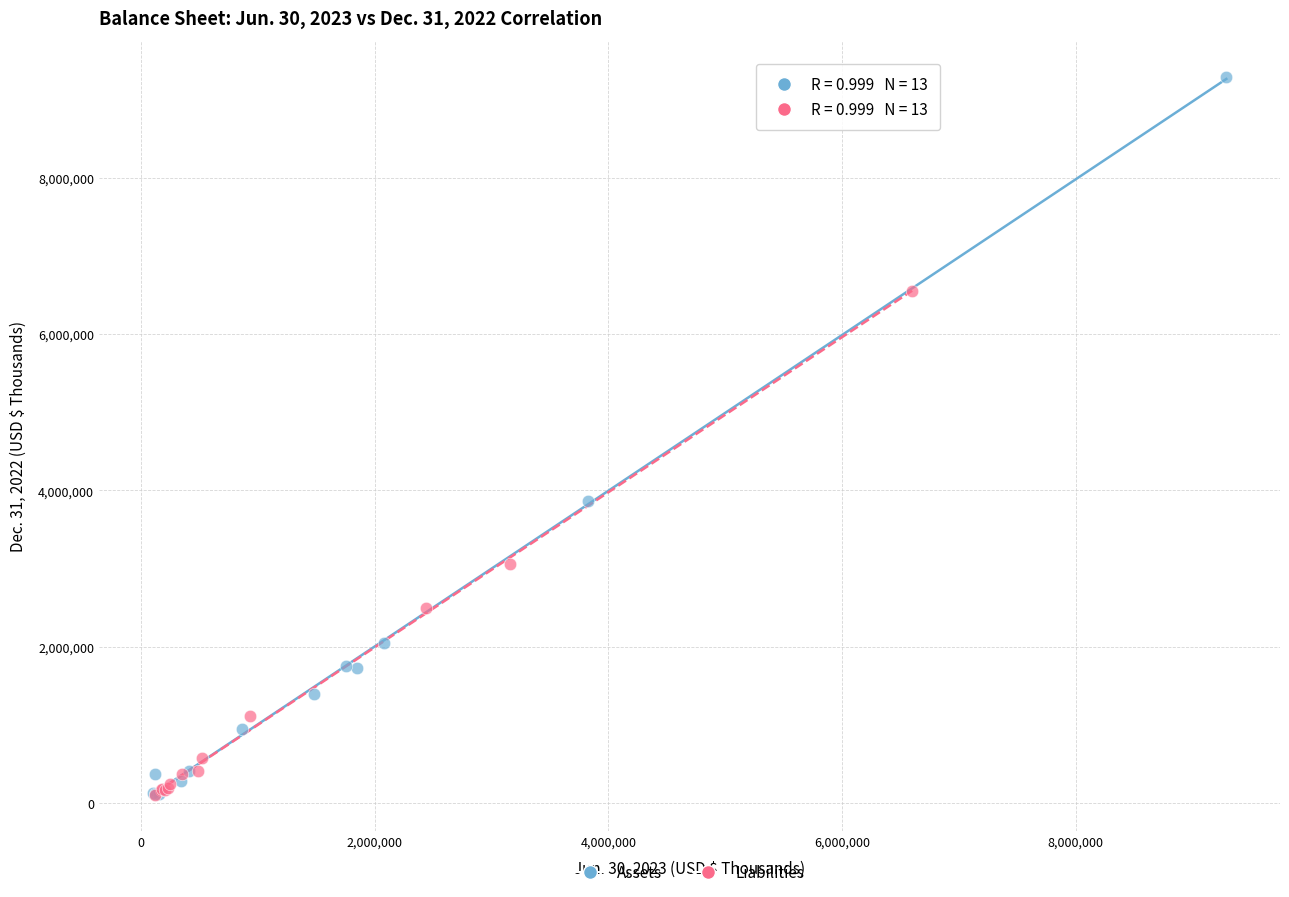

Which series has the widest spread of Y values?

Assets